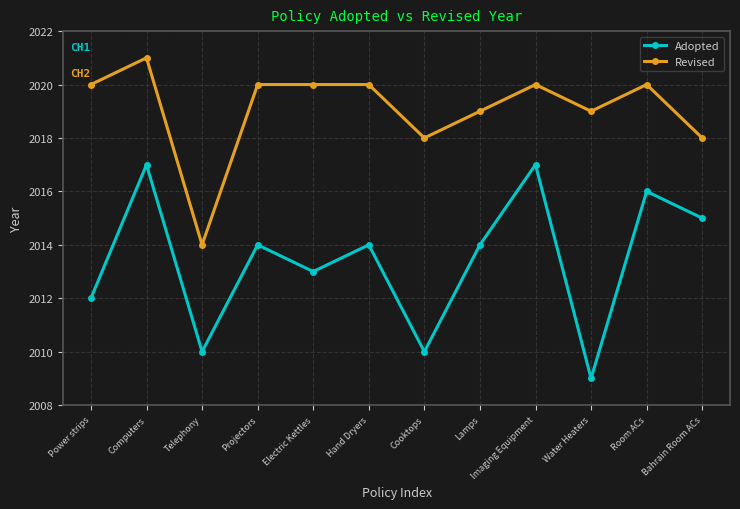

True or false: Revised has more than 2 points higher than both neighbors.

True